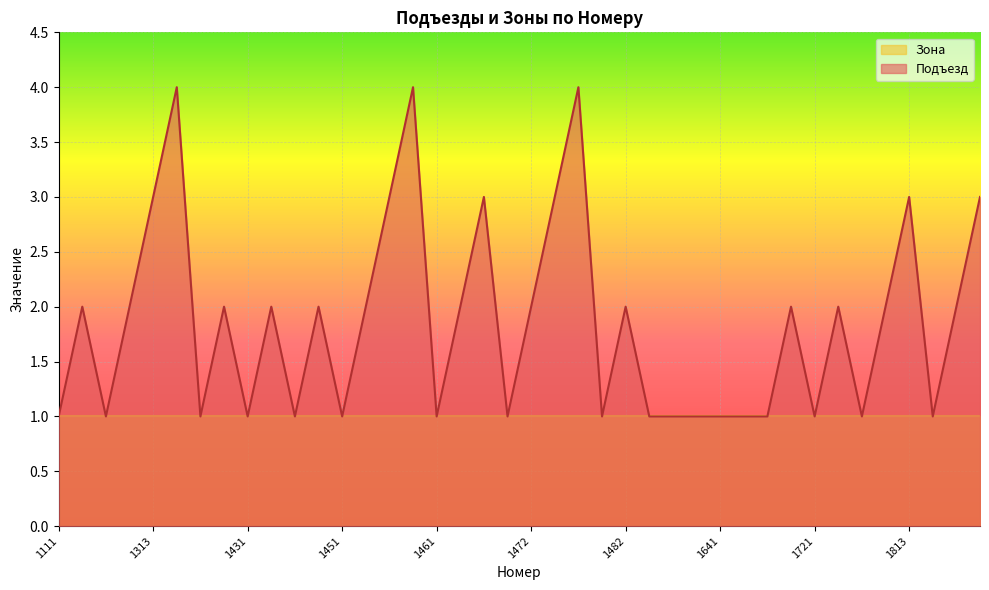

Which has a higher value, 1111 or 1473?

1473